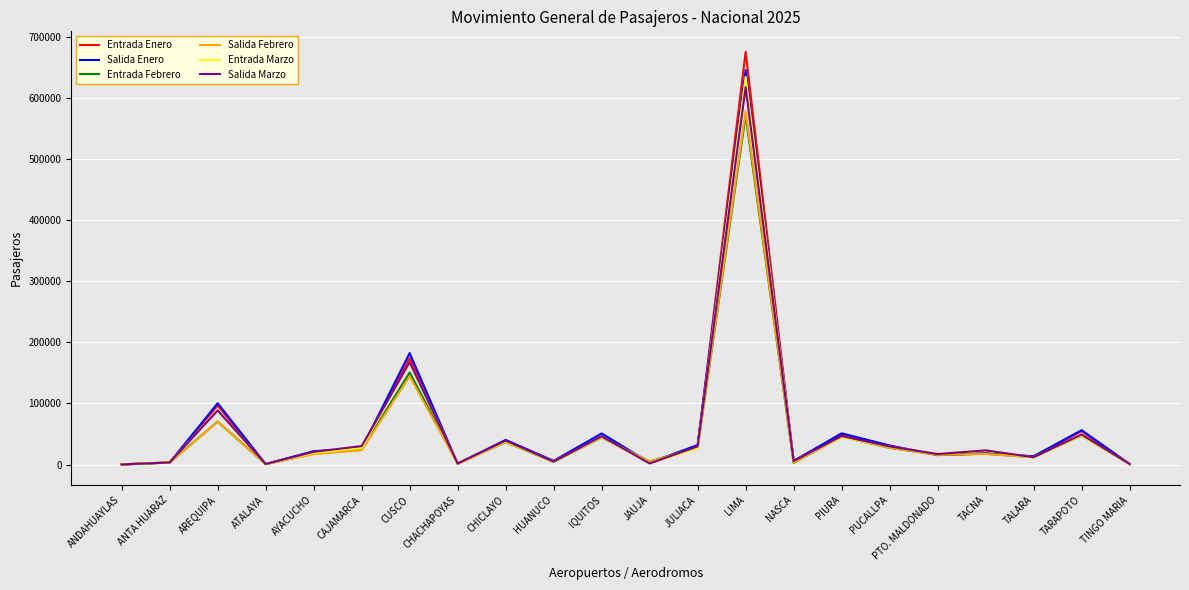

What value does the Salida Febrero series have at TARAPOTO?

47835